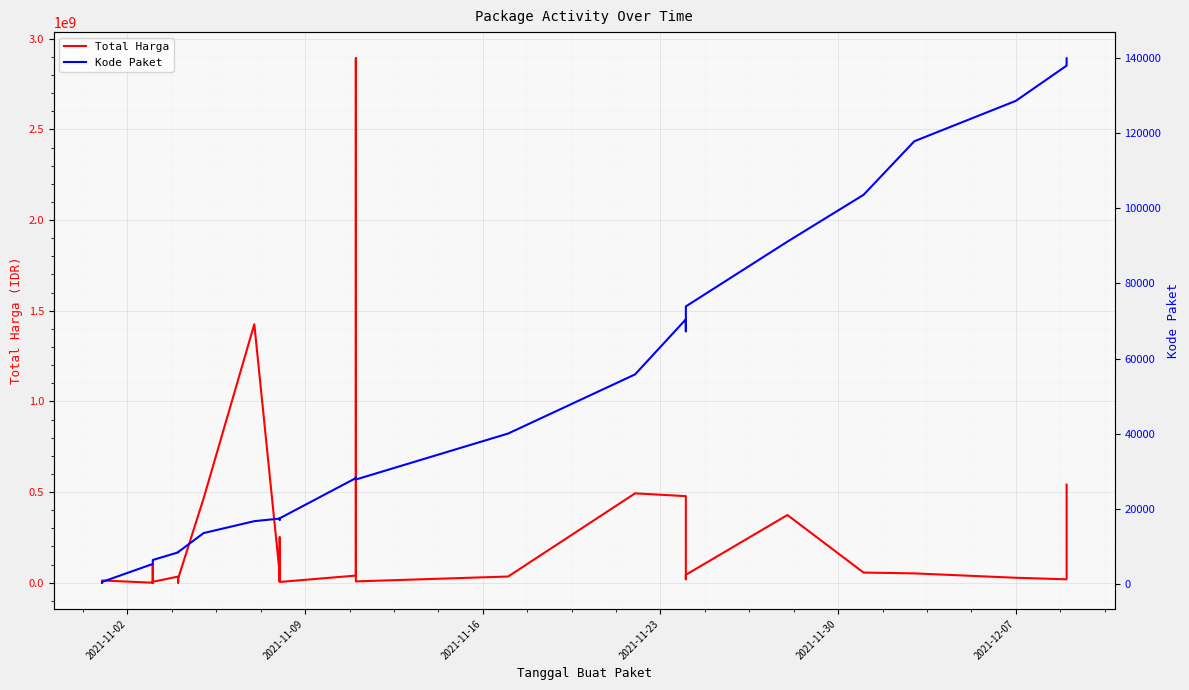

Rank the series by their maximum value, from lowest to highest.

Kode Paket, Total Harga